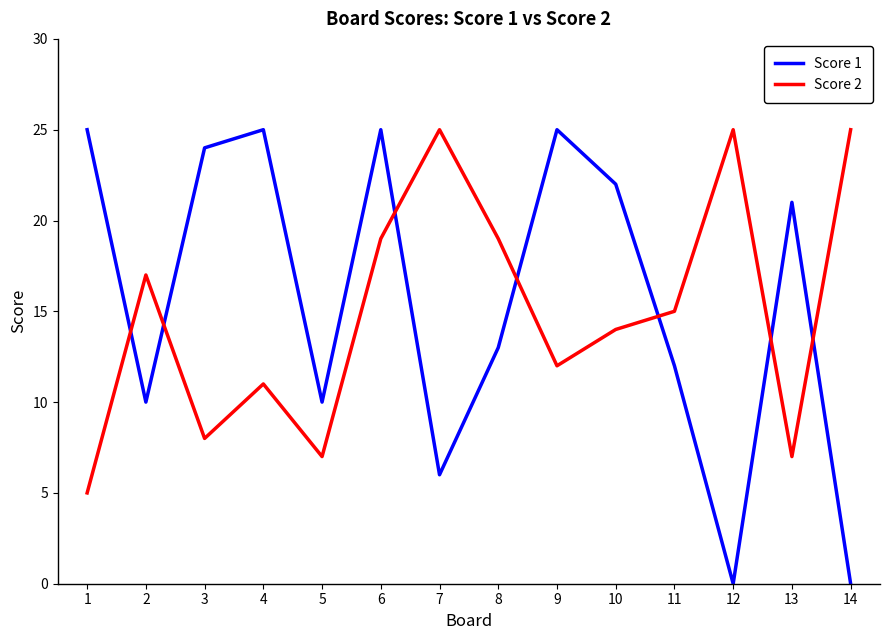

What are all the series names shown in the legend?

Score 1, Score 2